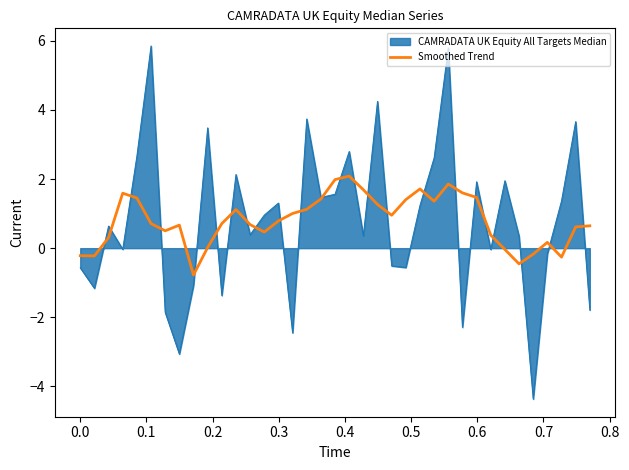

How many distinct data groups are displayed?

2